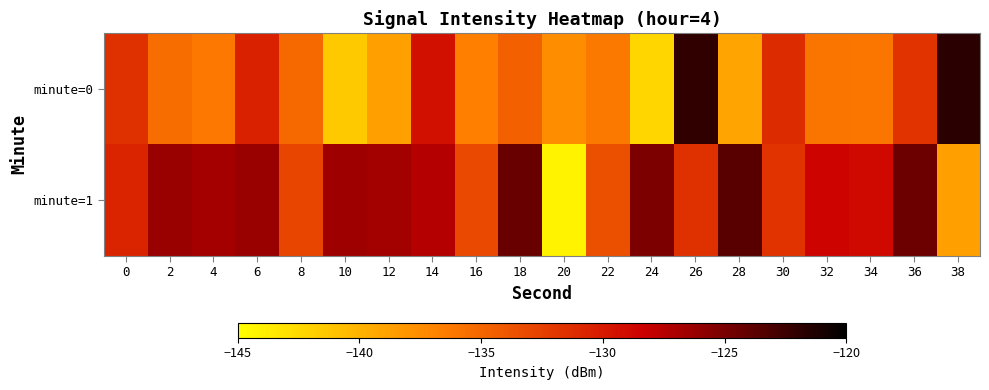

Count the number of categories in the chart.

20